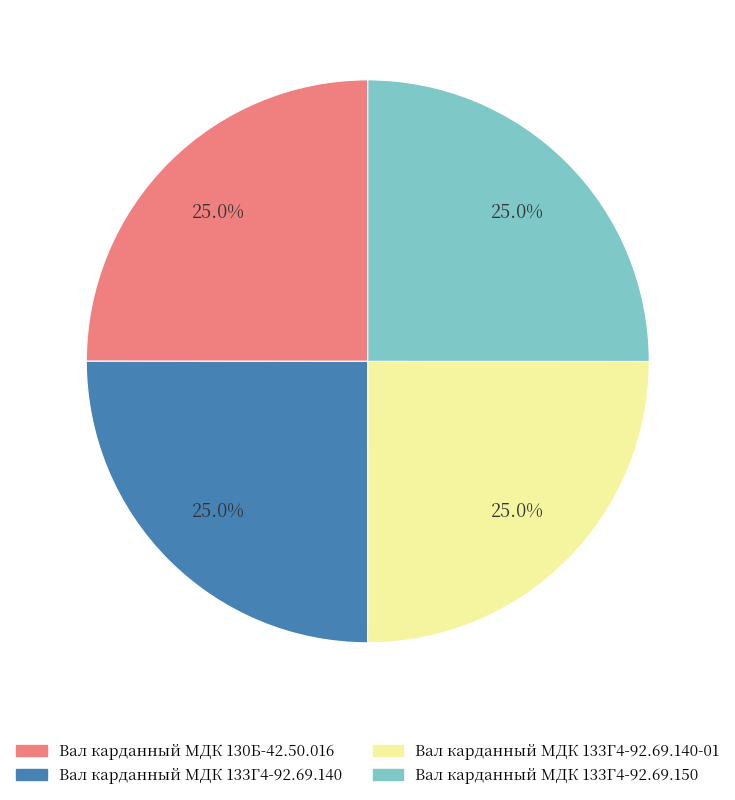

Is there a majority slice in this chart?

No